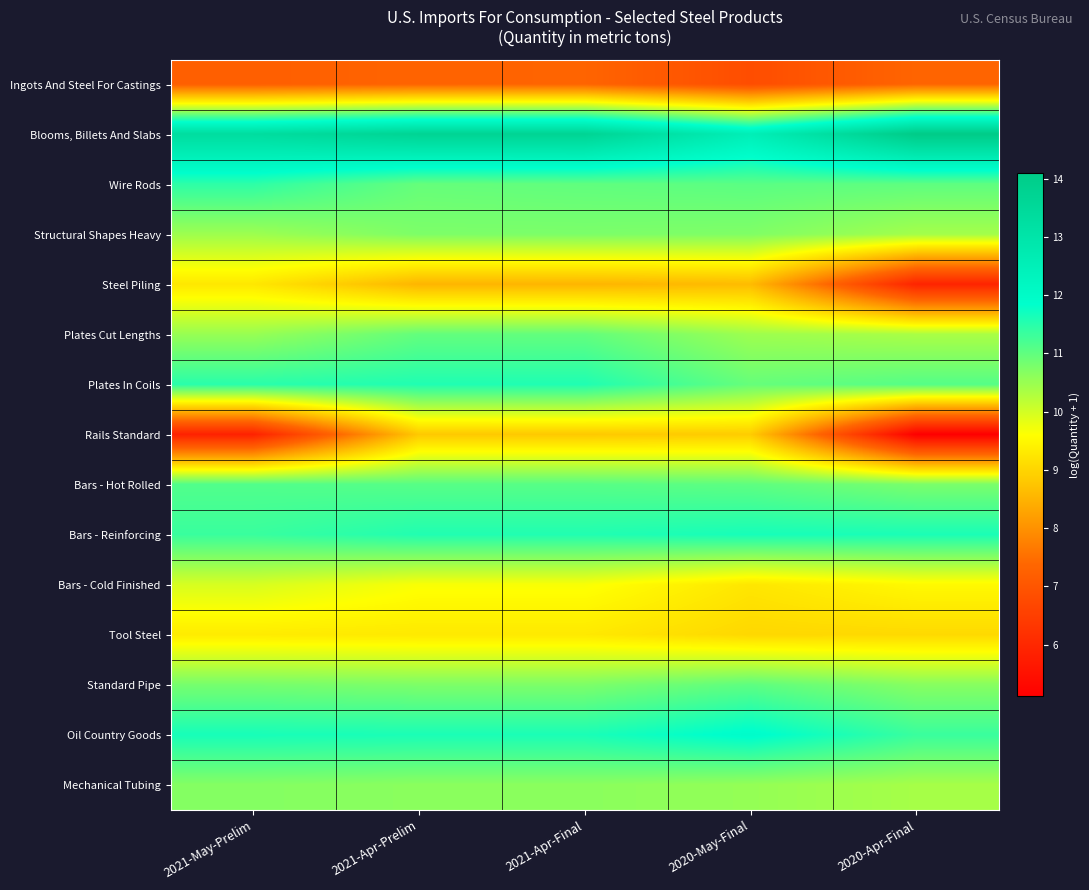

Reading left to right, transcribe all the data shown in this chart.

Ingots And Steel For Castings: 2021-May-Prelim=7.2	2021-Apr-Prelim=7.3	2021-Apr-Final=7.3	2020-May-Final=6.8	2020-Apr-Final=7.3
Blooms, Billets And Slabs: 2021-May-Prelim=13.3	2021-Apr-Prelim=13.7	2021-Apr-Final=13.7	2020-May-Final=12.5	2020-Apr-Final=14.1
Wire Rods: 2021-May-Prelim=11.4	2021-Apr-Prelim=11.0	2021-Apr-Final=11.0	2020-May-Final=11.1	2020-Apr-Final=11.0
Structural Shapes Heavy: 2021-May-Prelim=10.5	2021-Apr-Prelim=10.7	2021-Apr-Final=10.8	2020-May-Final=10.7	2020-Apr-Final=10.4
Steel Piling: 2021-May-Prelim=9.3	2021-Apr-Prelim=8.5	2021-Apr-Final=8.5	2020-May-Final=8.6	2020-Apr-Final=5.9
Plates Cut Lengths: 2021-May-Prelim=10.5	2021-Apr-Prelim=11.0	2021-Apr-Final=11.0	2020-May-Final=10.5	2020-Apr-Final=10.4
Plates In Coils: 2021-May-Prelim=11.5	2021-Apr-Prelim=11.6	2021-Apr-Final=11.6	2020-May-Final=11.0	2020-Apr-Final=11.1
Rails Standard: 2021-May-Prelim=5.9	2021-Apr-Prelim=8.8	2021-Apr-Final=8.8	2020-May-Final=8.9	2020-Apr-Final=5.1
Bars - Hot Rolled: 2021-May-Prelim=11.1	2021-Apr-Prelim=11.1	2021-Apr-Final=11.1	2020-May-Final=11.0	2020-Apr-Final=10.8
Bars - Reinforcing: 2021-May-Prelim=11.3	2021-Apr-Prelim=11.6	2021-Apr-Final=11.6	2020-May-Final=11.6	2020-Apr-Final=11.6
Bars - Cold Finished: 2021-May-Prelim=10.0	2021-Apr-Prelim=9.7	2021-Apr-Final=9.7	2020-May-Final=9.2	2020-Apr-Final=9.5
Tool Steel: 2021-May-Prelim=9.3	2021-Apr-Prelim=9.3	2021-Apr-Final=9.3	2020-May-Final=9.0	2020-Apr-Final=9.1
Standard Pipe: 2021-May-Prelim=10.8	2021-Apr-Prelim=10.7	2021-Apr-Final=10.7	2020-May-Final=11.0	2020-Apr-Final=10.7
Oil Country Goods: 2021-May-Prelim=11.6	2021-Apr-Prelim=11.6	2021-Apr-Final=11.6	2020-May-Final=11.9	2020-Apr-Final=11.3
Mechanical Tubing: 2021-May-Prelim=10.7	2021-Apr-Prelim=10.6	2021-Apr-Final=10.6	2020-May-Final=10.5	2020-Apr-Final=10.4